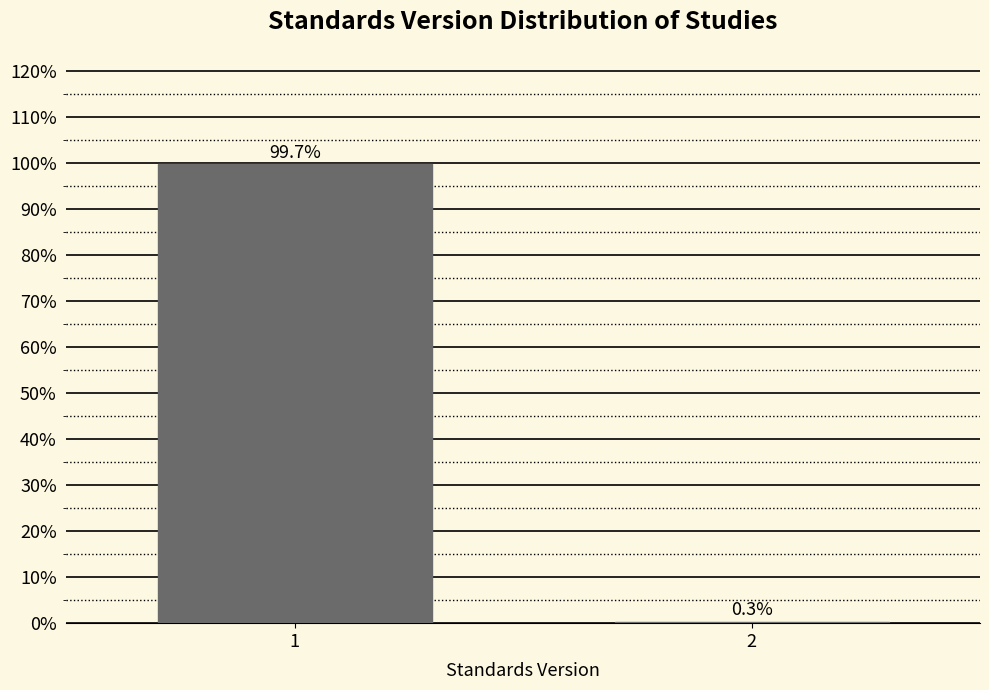

Reading left to right, transcribe all the data shown in this chart.

1=99.7	2=0.3